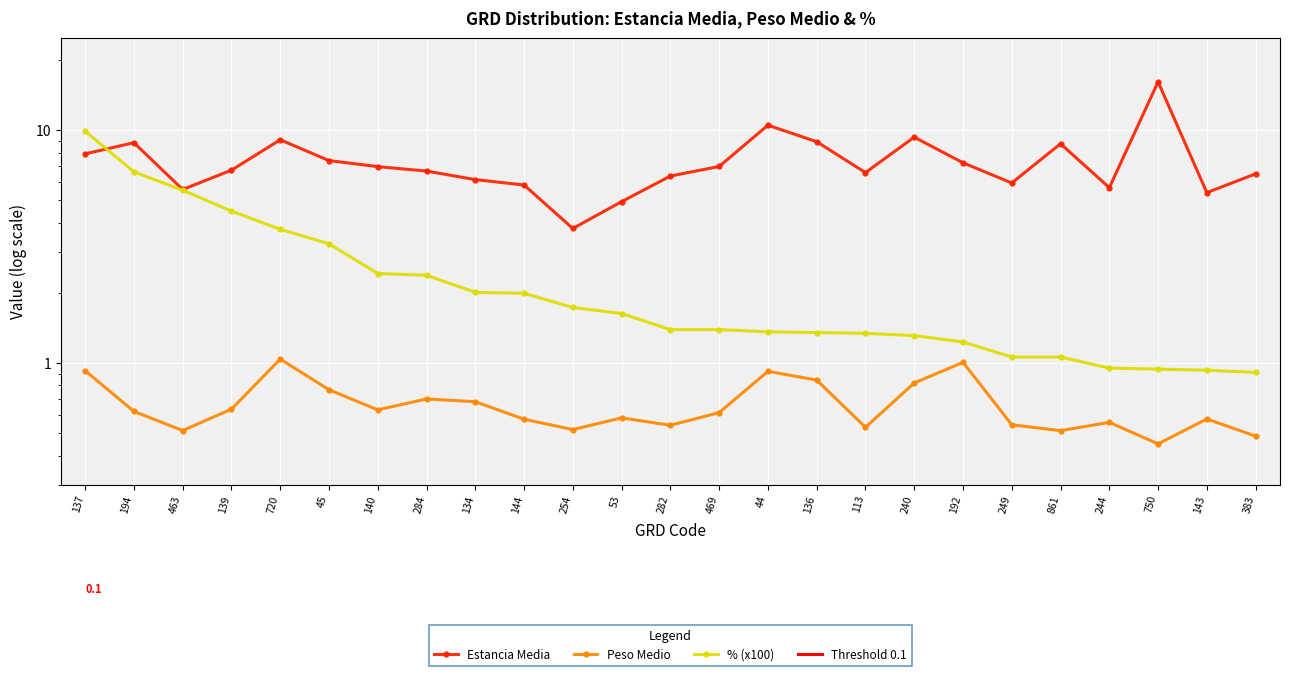

Reading left to right, what are all the values shown in this chart?

Estancia Media: 137=7.9	194=8.8	463=5.6	139=6.7	720=9.1	45=7.4	140=7.0	284=6.7	134=6.1	144=5.8	254=3.8	53=4.9	282=6.3	469=7.0	44=10.5	136=8.9	113=6.6	240=9.3	192=7.2	249=5.9	861=8.7	244=5.7	750=16.1	143=5.4	383=6.5
Peso Medio: 137=0.9	194=0.6	463=0.5	139=0.6	720=1.0	45=0.8	140=0.6	284=0.7	134=0.7	144=0.6	254=0.5	53=0.6	282=0.5	469=0.6	44=0.9	136=0.8	113=0.5	240=0.8	192=1.0	249=0.5	861=0.5	244=0.6	750=0.4	143=0.6	383=0.5
% (x100): 137=9.9	194=6.6	463=5.5	139=4.5	720=3.8	45=3.2	140=2.4	284=2.4	134=2.0	144=2.0	254=1.7	53=1.6	282=1.4	469=1.4	44=1.4	136=1.4	113=1.3	240=1.3	192=1.2	249=1.1	861=1.1	244=0.9	750=0.9	143=0.9	383=0.9